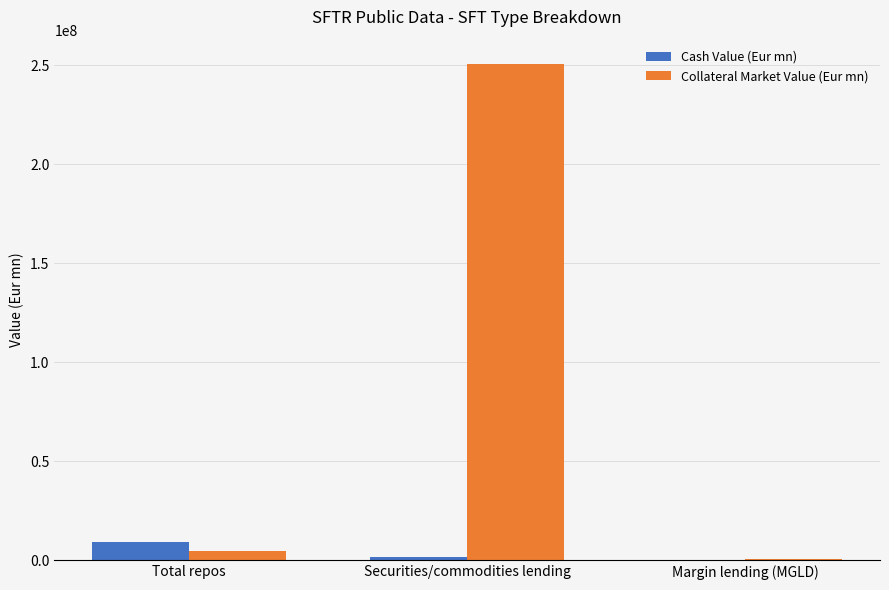

Does the chart contain stacked bars?

No